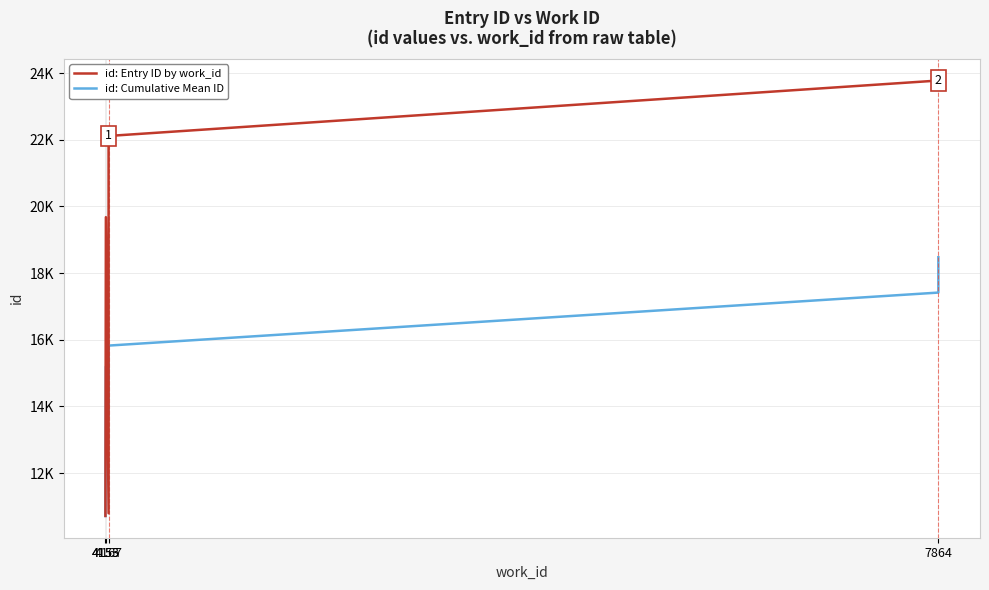

Is it true that id: Cumulative Mean ID equals 18650.0 at 4153?

False